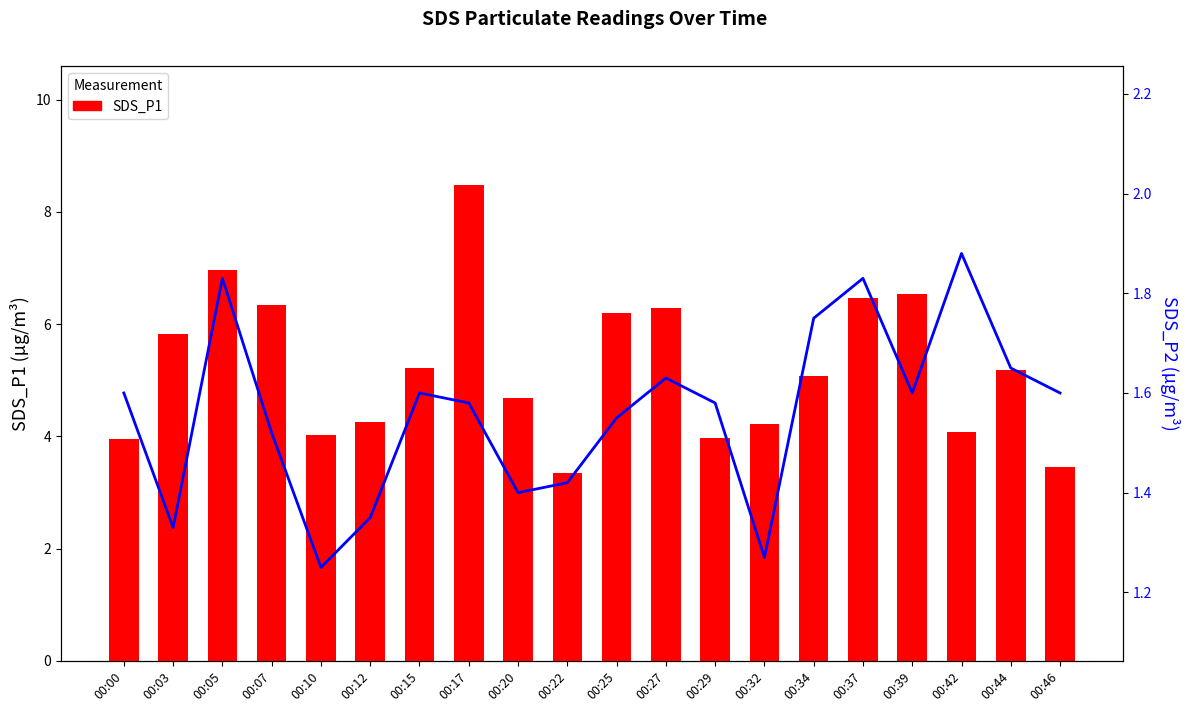

Reading left to right, extract all data points from this chart.

SDS_P1: 00:00=4.0	00:03=5.8	00:05=7.0	00:07=6.3	00:10=4.0	00:12=4.2	00:15=5.2	00:17=8.5	00:20=4.7	00:22=3.4	00:25=6.2	00:27=6.3	00:29=4.0	00:32=4.2	00:34=5.1	00:37=6.5	00:39=6.5	00:42=4.1	00:44=5.2	00:46=3.5
SDS_P2: 00:00=1.6	00:03=1.3	00:05=1.8	00:07=1.5	00:10=1.2	00:12=1.4	00:15=1.6	00:17=1.6	00:20=1.4	00:22=1.4	00:25=1.6	00:27=1.6	00:29=1.6	00:32=1.3	00:34=1.8	00:37=1.8	00:39=1.6	00:42=1.9	00:44=1.6	00:46=1.6